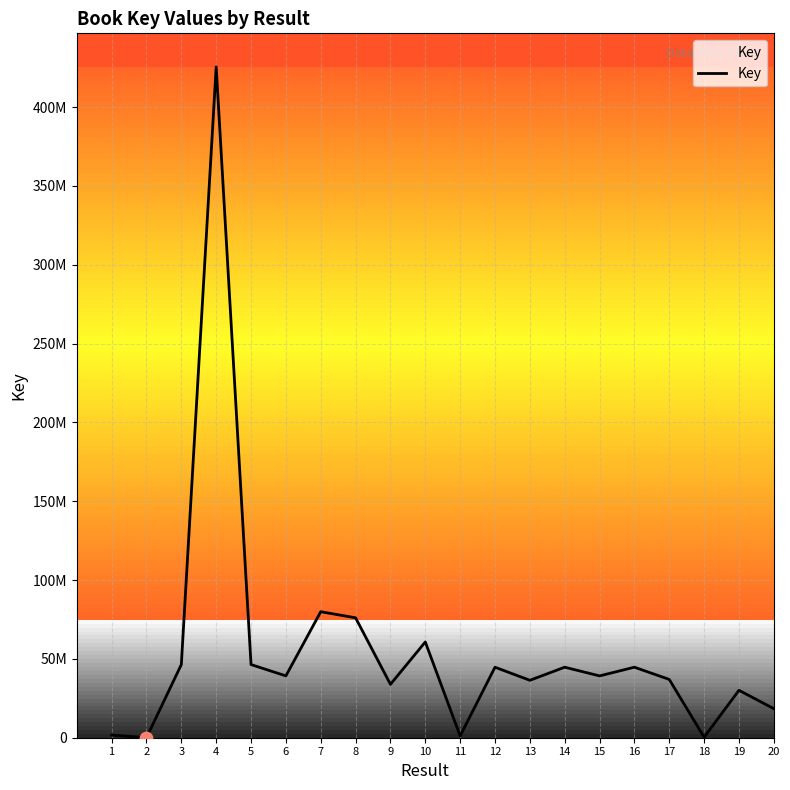

Approximately how many times larger is the value at 16 compared to 17?

1.2